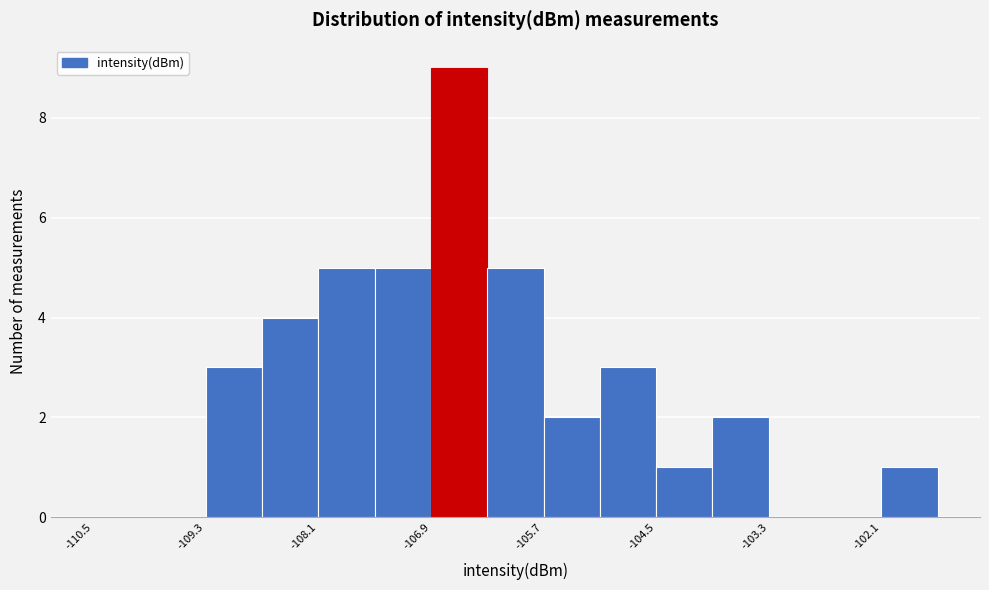

Read against the x-axis, roughly where is the centre of the tallest bar?

-106.6